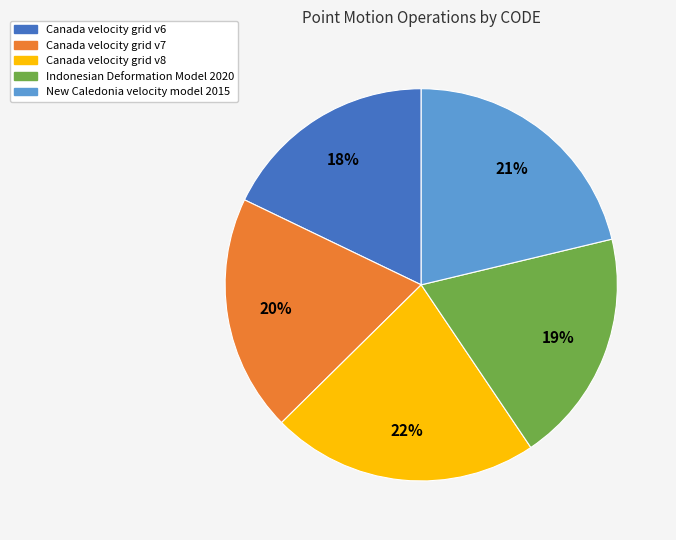

To the nearest percent, what is the difference between the largest and smallest slice percentages?

4%